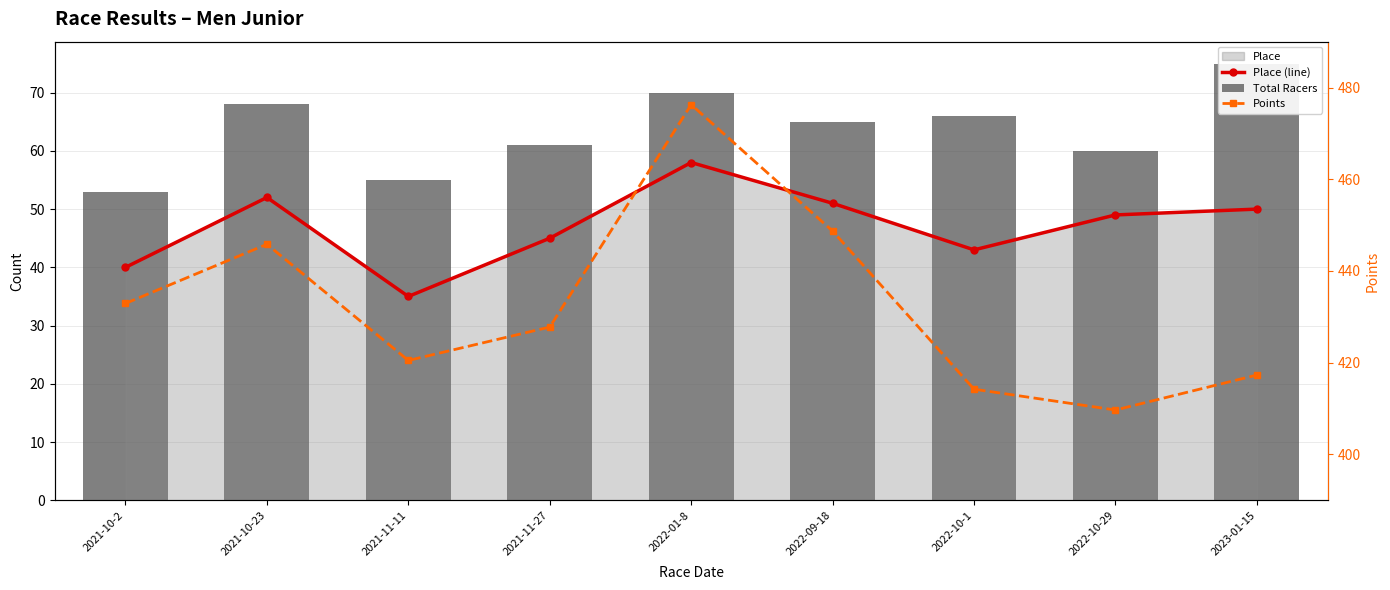

Are the bars horizontal?

No